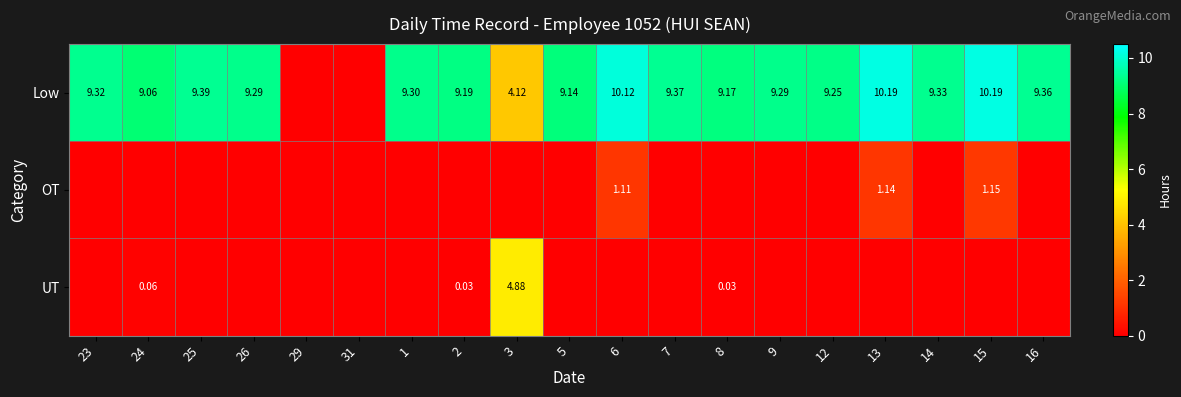

Is the value of OT at 15 greater than the value of UT at 24?

Yes